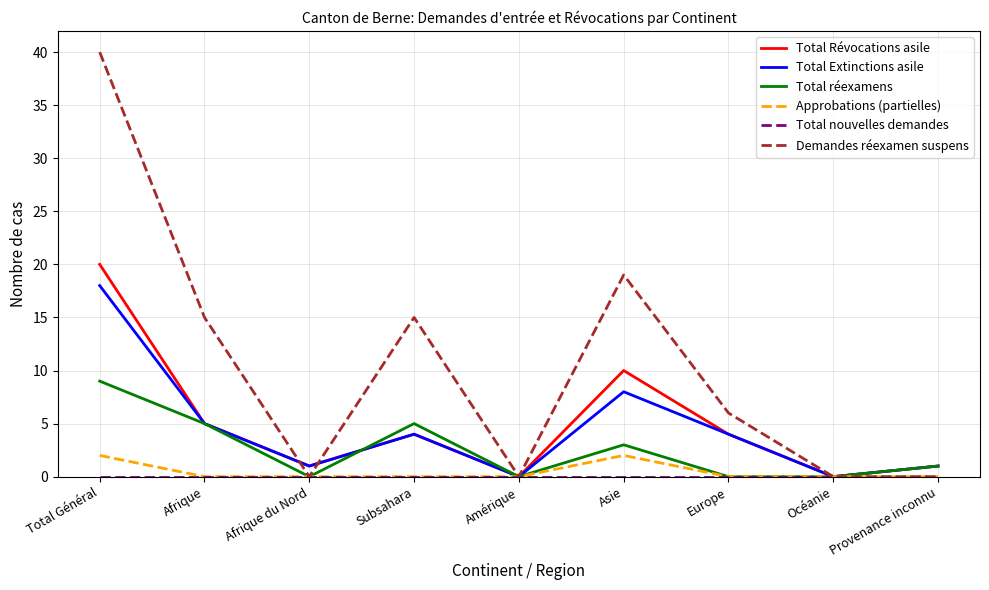

What position from the left is Europe?

7